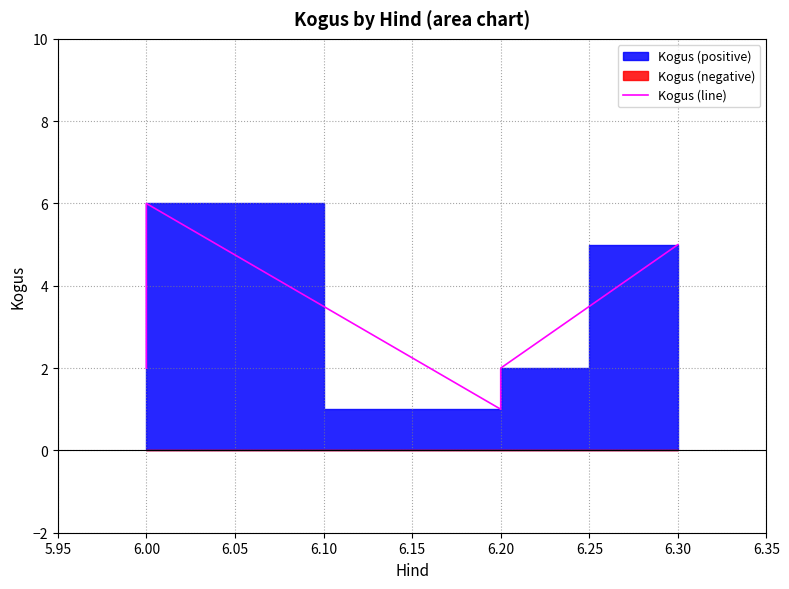

What is the ratio of the value at 6.30 to the value at 6.00?

2.5